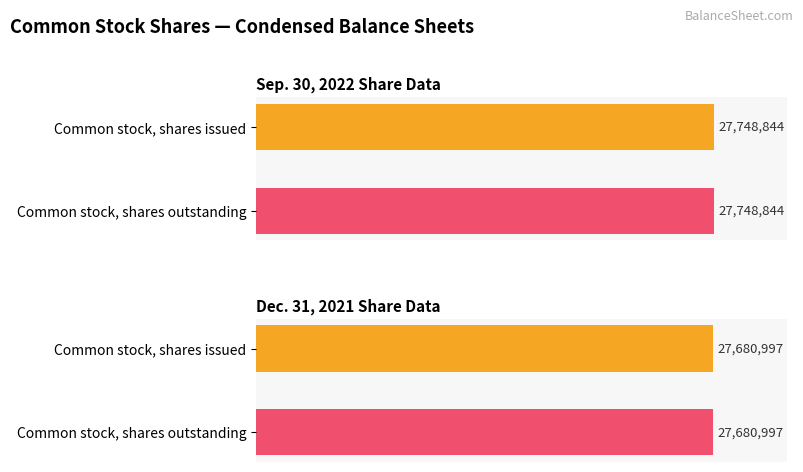

At Common stock, shares issued, list the series in order from largest to smallest.

Sep. 30, 2022, Dec. 31, 2021